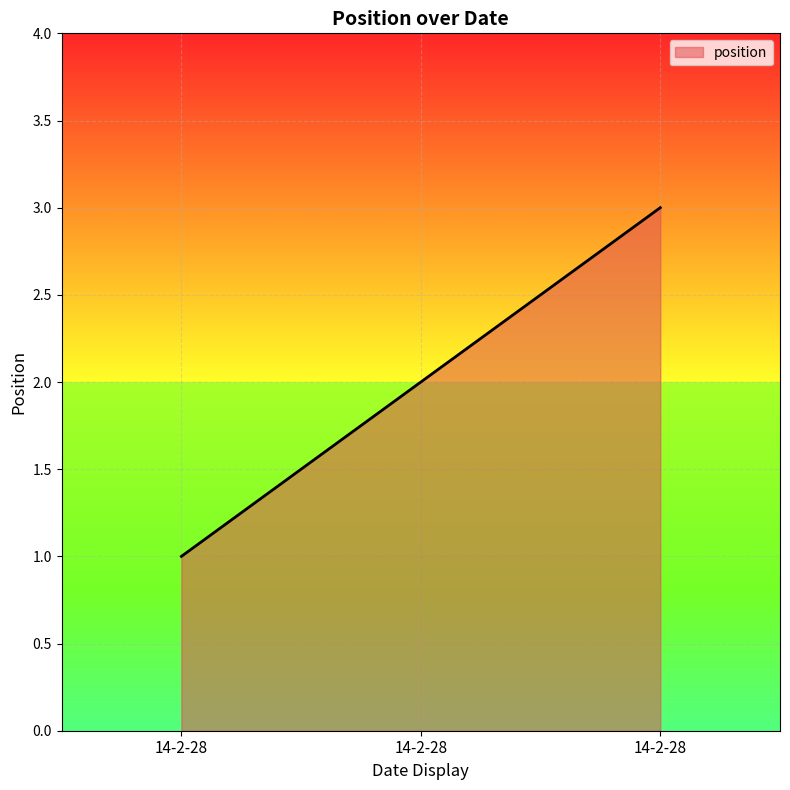

List the labels in order of value, smallest first.

14-2-28, 14-2-28, 14-2-28